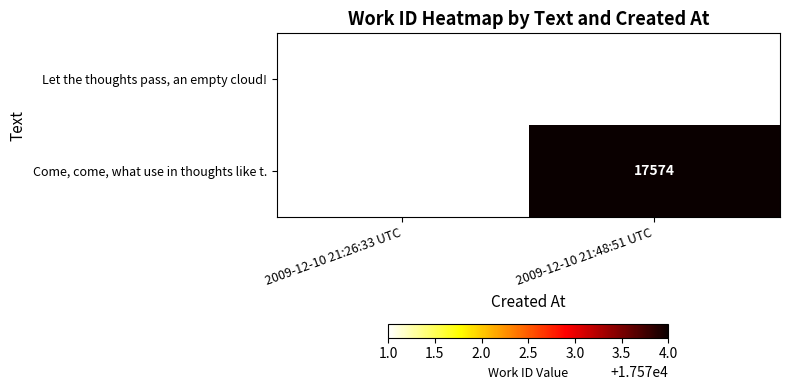

Is the value of Come, come, what use in thoughts like t. at 2009-12-10 21:48:51 UTC greater than the value of Let the thoughts pass, an empty cloud! at 2009-12-10 21:26:33 UTC?

Yes